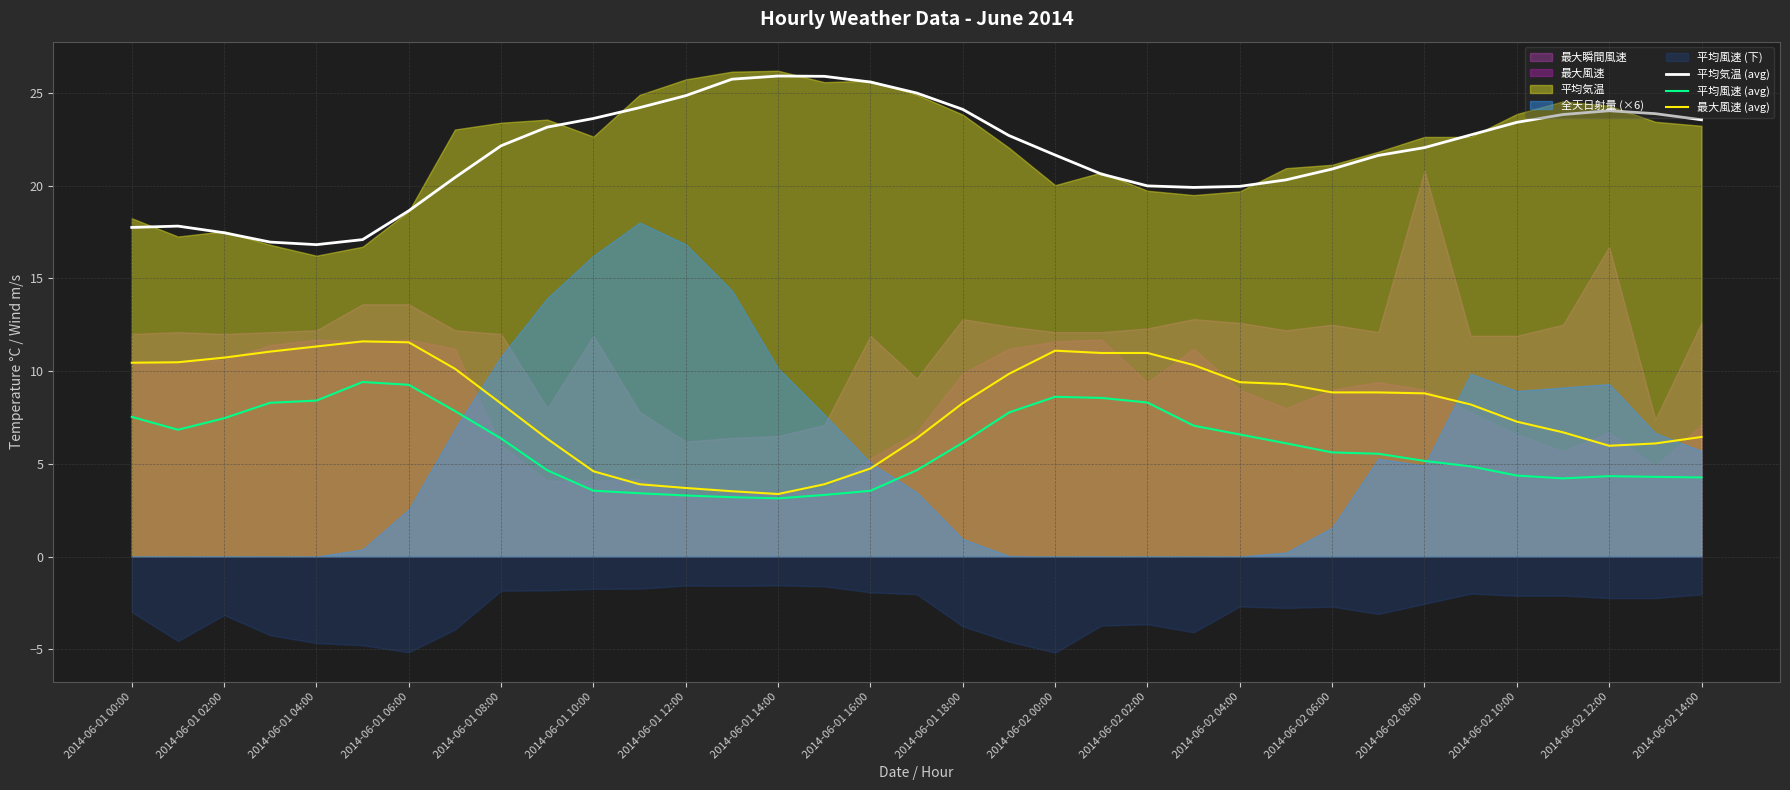

How many data points does each series have?

35